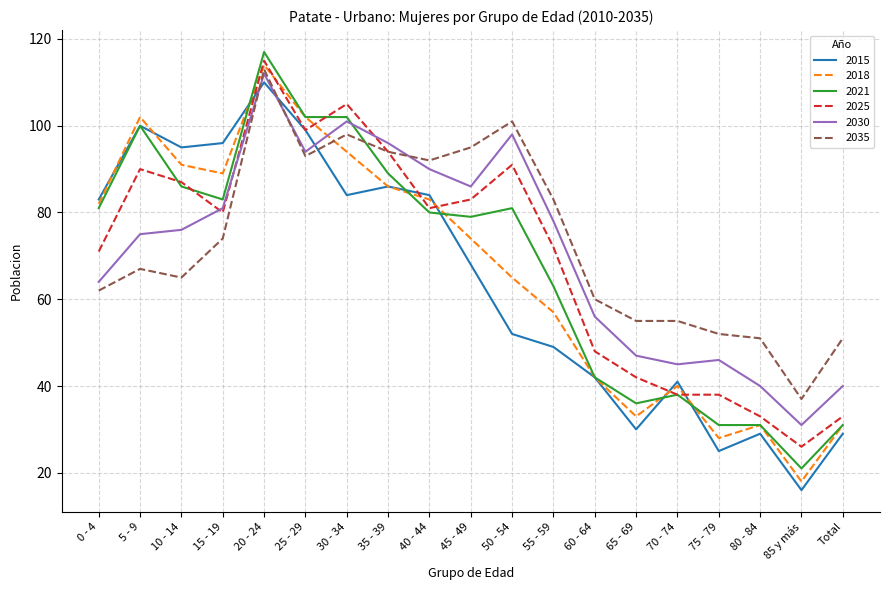

Reading left to right, extract all data points from this chart.

2015: 83	100	95	96	110	99	84	86	84	68	52	49	42	30	41	25	29	16	29
2018: 82	102	91	89	114	102	94	86	83	74	65	57	42	33	40	28	31	18	31
2021: 81	100	86	83	117	102	102	89	80	79	81	63	42	36	38	31	31	21	31
2025: 71	90	87	80	115	99	105	94	81	83	91	72	48	42	38	38	33	26	33
2030: 64	75	76	81	112	94	101	96	90	86	98	78	56	47	45	46	40	31	40
2035: 62	67	65	74	113	93	98	94	92	95	101	83	60	55	55	52	51	37	51